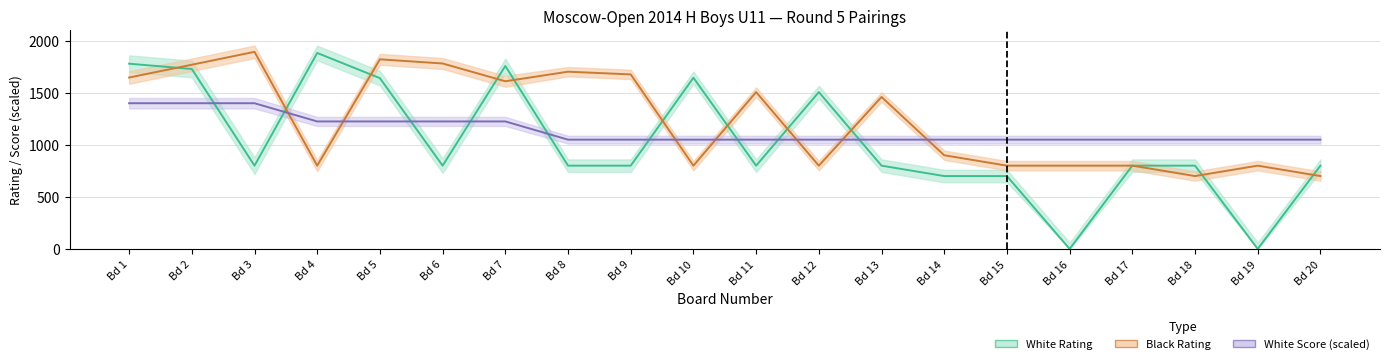

Which series ends up on top after the final intersection of White Score and Black Rating?

White Score